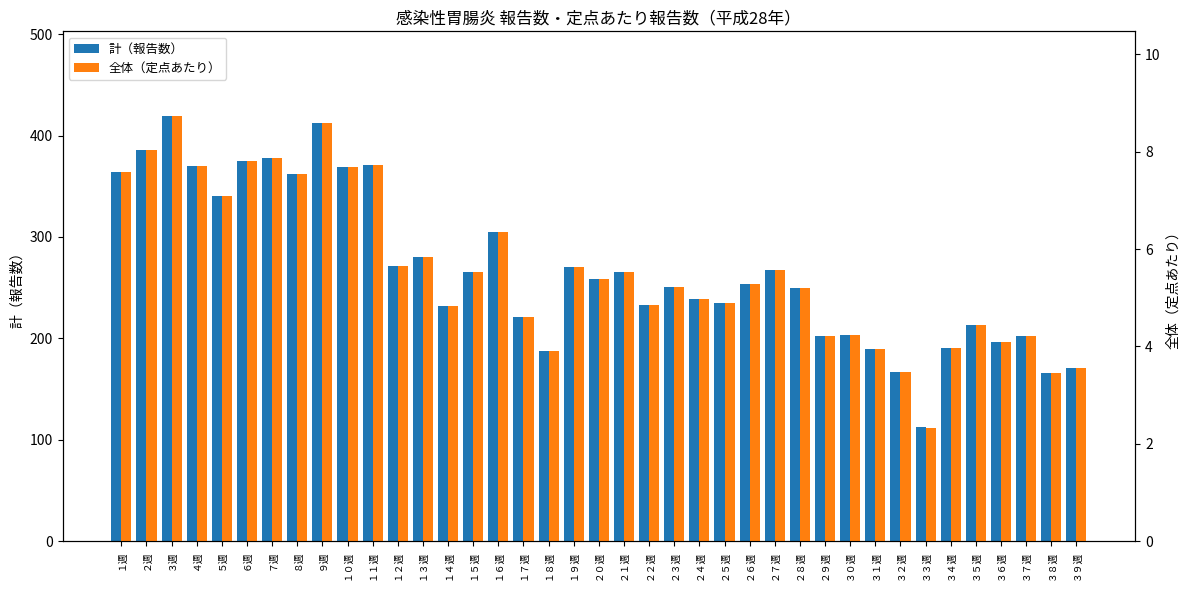

Where does the 計（報告数） series first go above 254?

１週